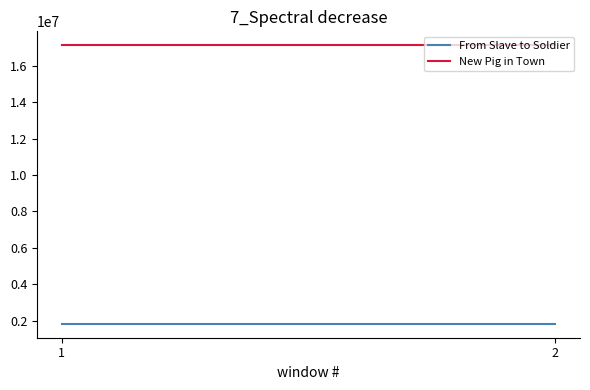

What is the lowest value of the From Slave to Soldier series?

1823787